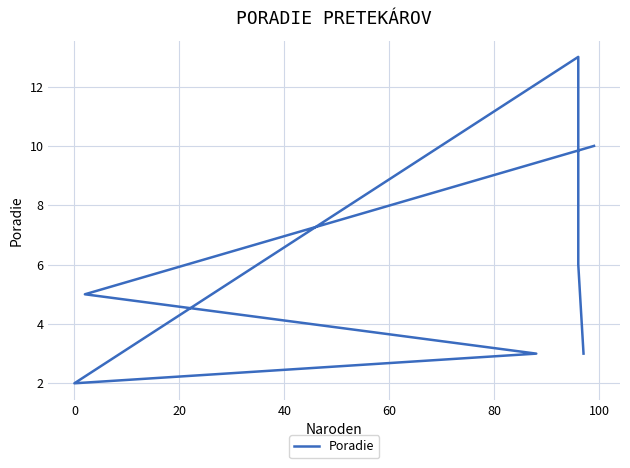

Which has a higher value, 60 or 40?

60